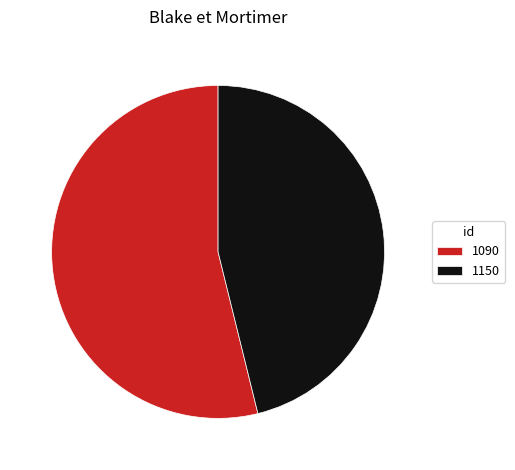

Which category has the biggest portion of the pie?

1090